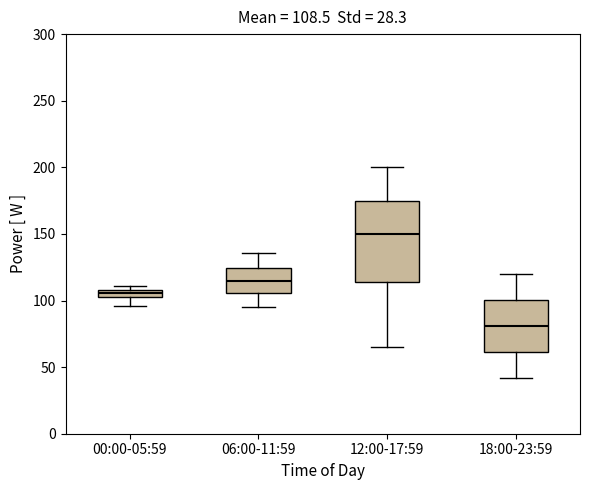

Comparing the boxes themselves (not the whiskers), which one is the tallest?

12:00-17:59